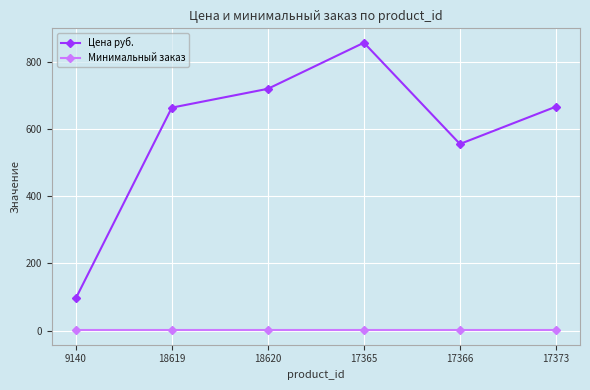

Does the chart display data point markers on the line(s)?

Yes